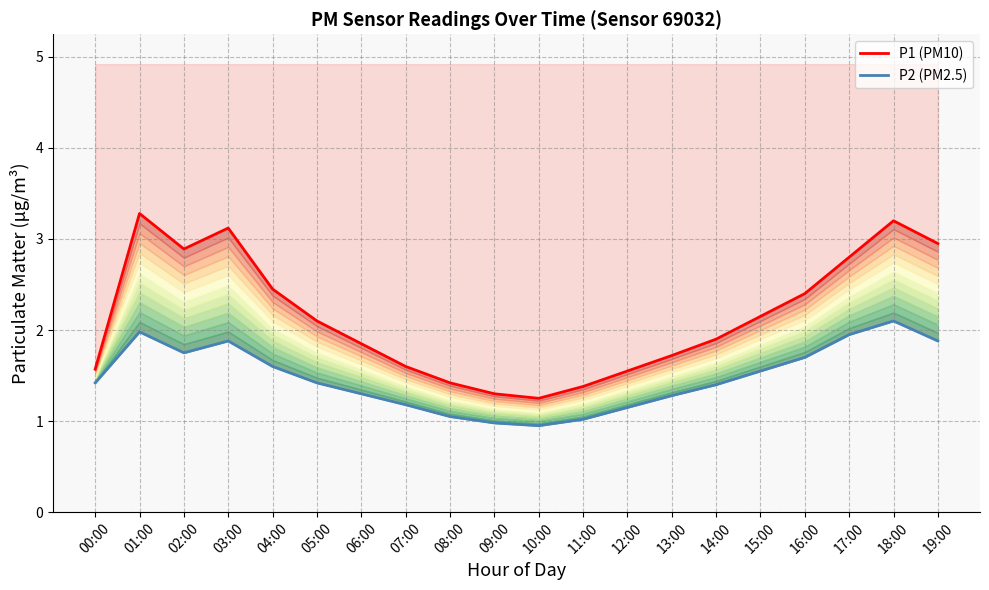

How many values in the P1 (PM10) series are below 2?

10